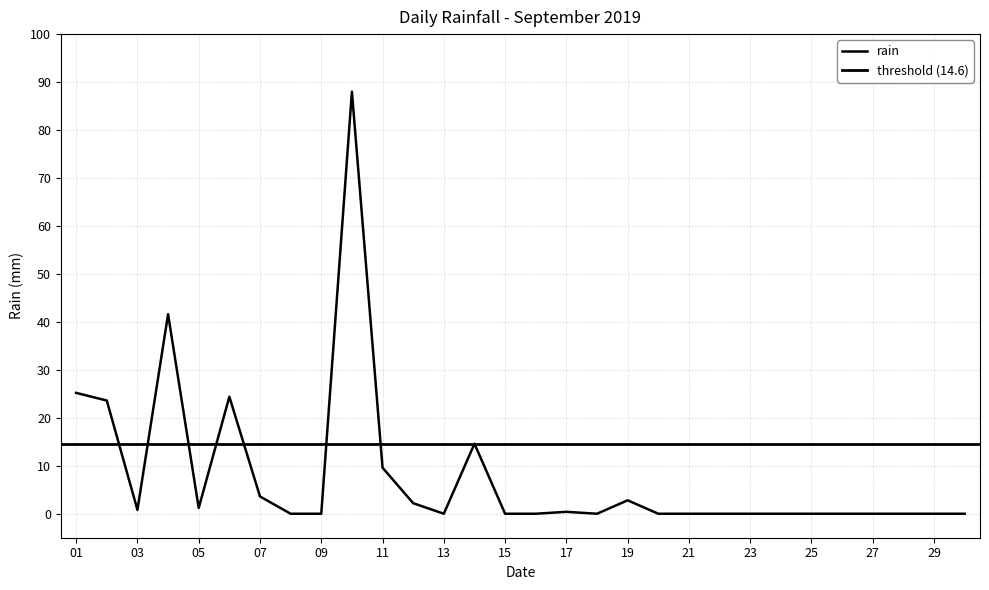

True or false: the data shows 36.9 at 01.

False